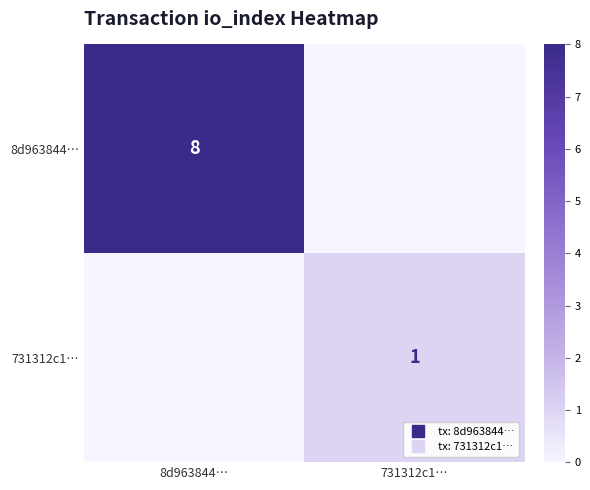

Is it true that 731312c1… equals 1 at 731312c1…?

True